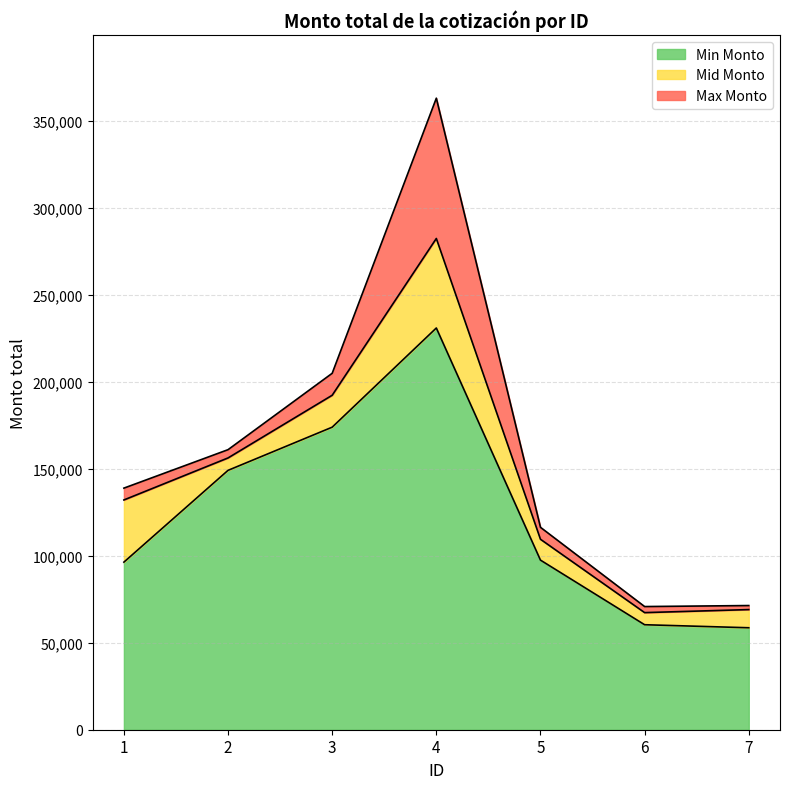

What is the difference between the maximum and minimum values in the Max Monto series?

292067.1